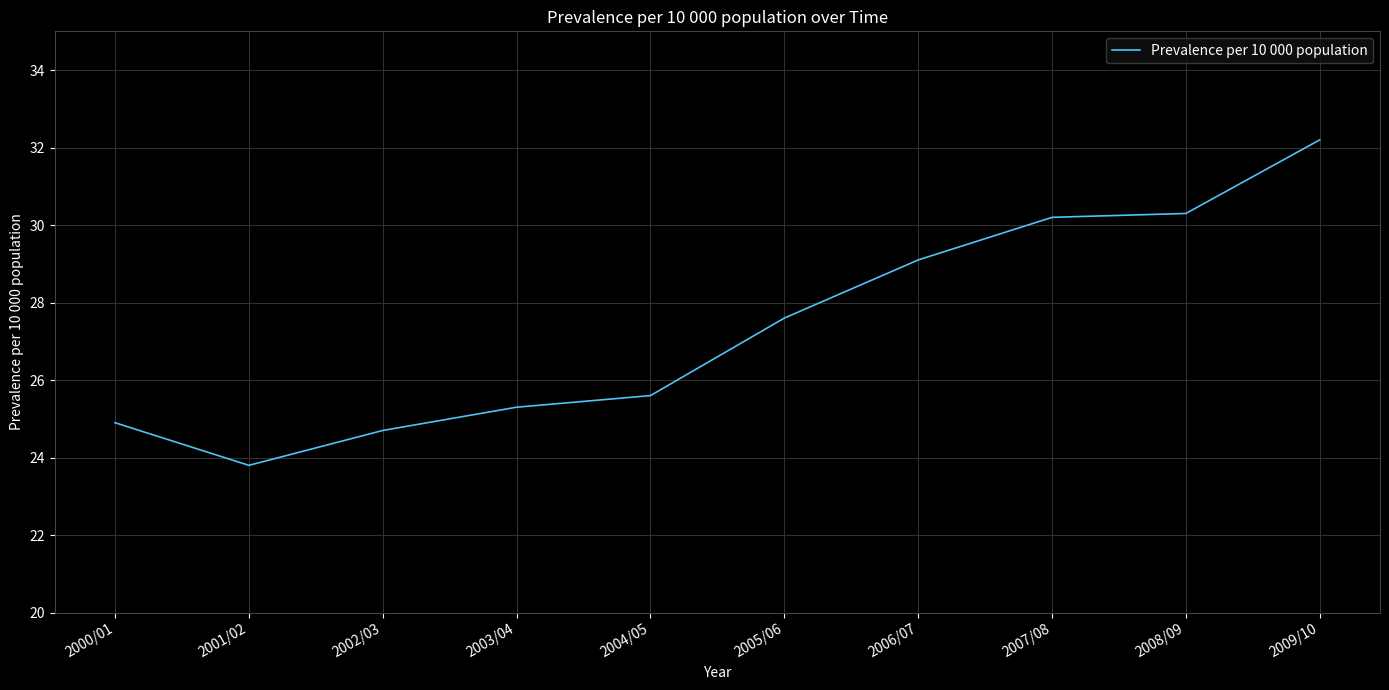

Which category has the highest value across all series?

2009/10